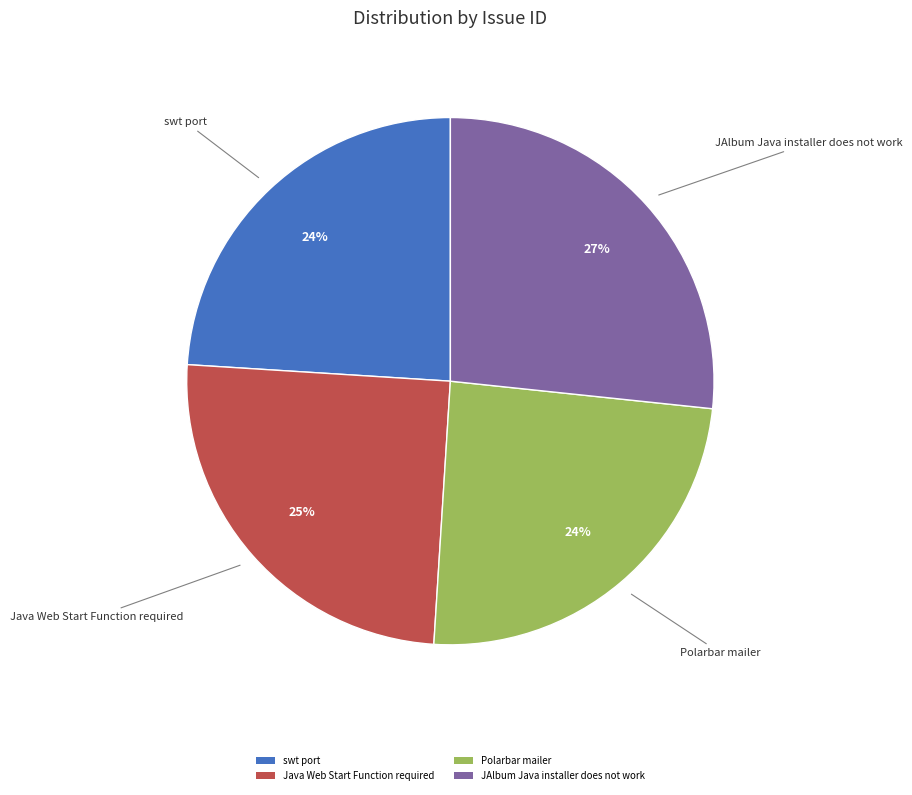

Between JAlbum Java installer does not work and Java Web Start Function required, which is larger?

JAlbum Java installer does not work